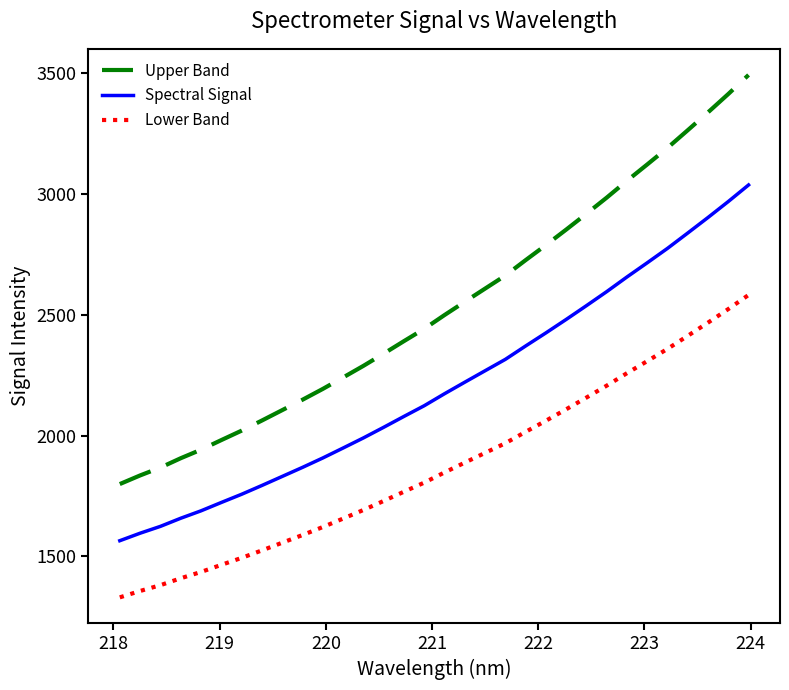

Rank the series by their average value, from lowest to highest.

Lower Band, Spectral Signal, Upper Band